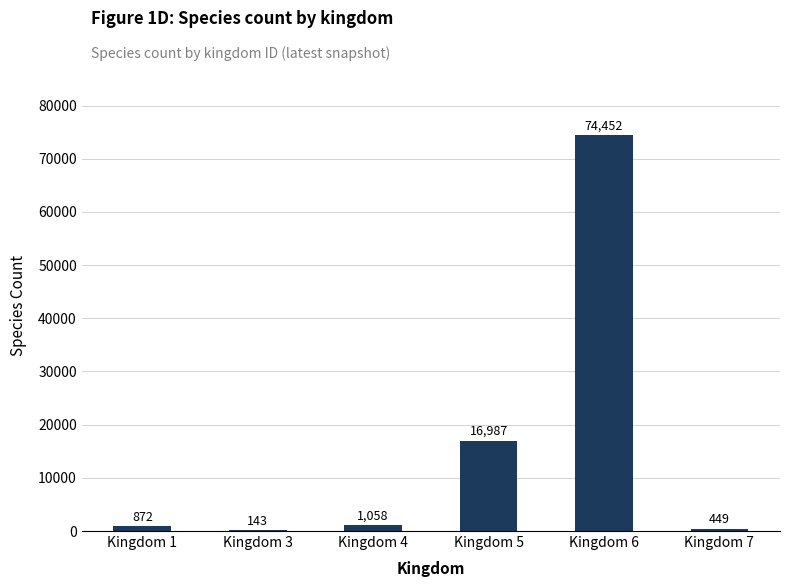

What is the greatest value displayed?

74452